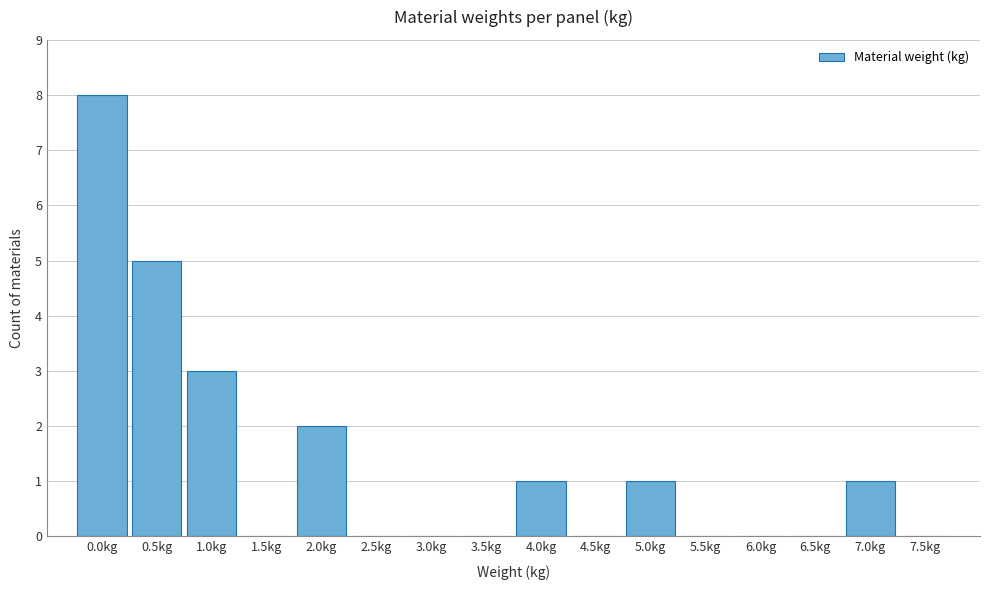

Reading left to right, list all the values displayed in this chart.

0.0kg=8	0.5kg=5	1.0kg=3	1.5kg=0	2.0kg=2	2.5kg=0	3.0kg=0	3.5kg=0	4.0kg=1	4.5kg=0	5.0kg=1	5.5kg=0	6.0kg=0	6.5kg=0	7.0kg=1	7.5kg=0